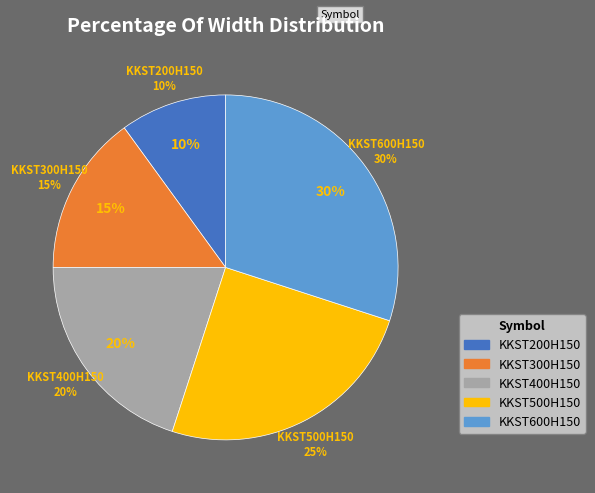

To the nearest percent, what is the average slice percentage?

20%